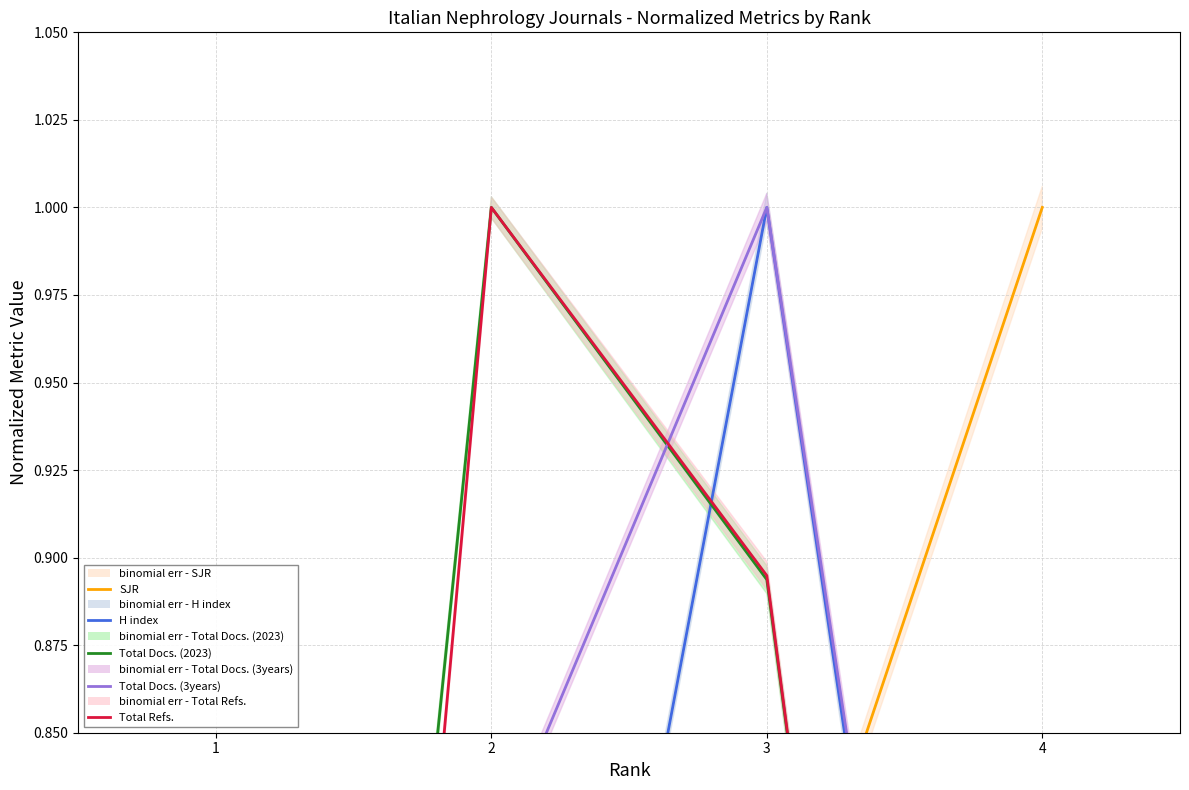

Which series changed the most between 2 and 3?

H index